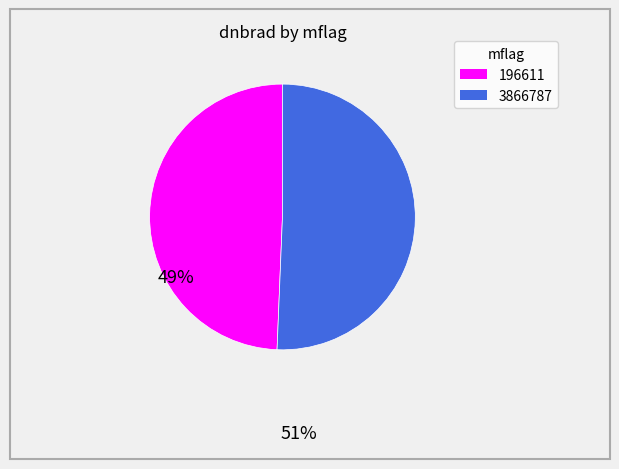

Combined, do 3866787 and 196611 account for over 50%?

Yes